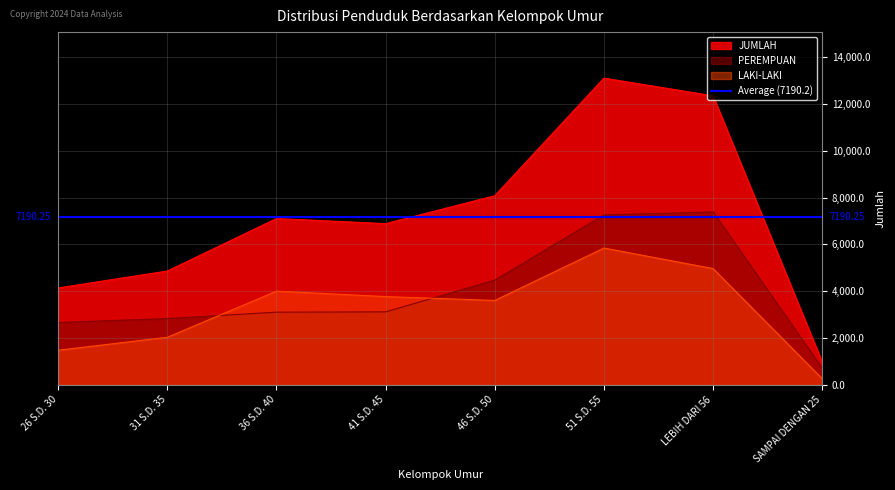

The value of LAKI-LAKI at SAMPAI DENGAN 25 is 349. True or false?

False